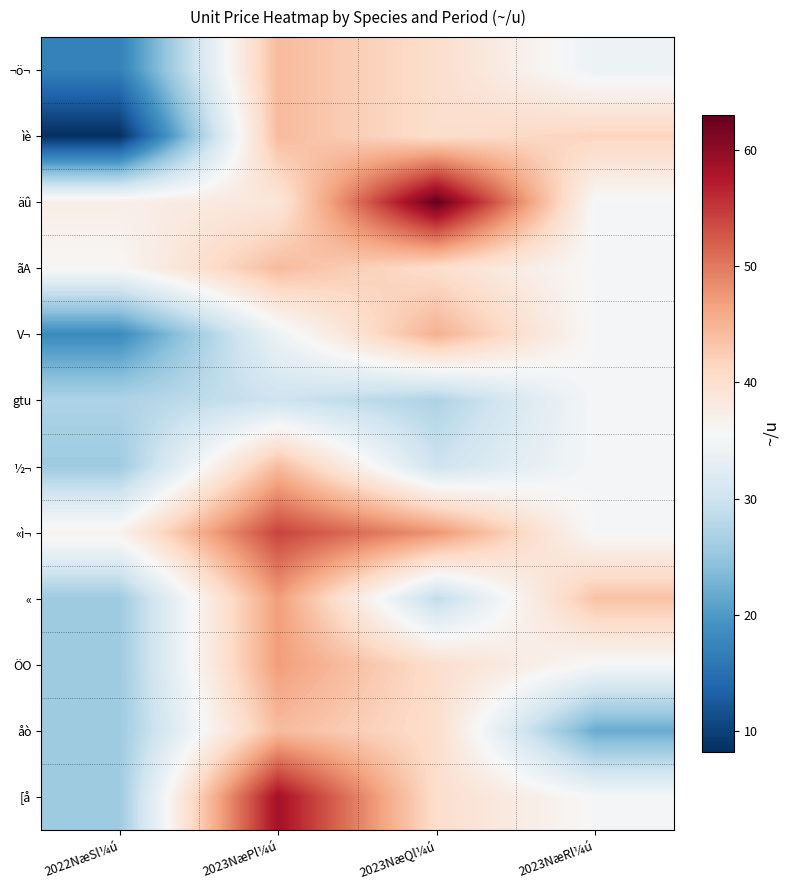

At how many categories does at least one series exceed 44?

2